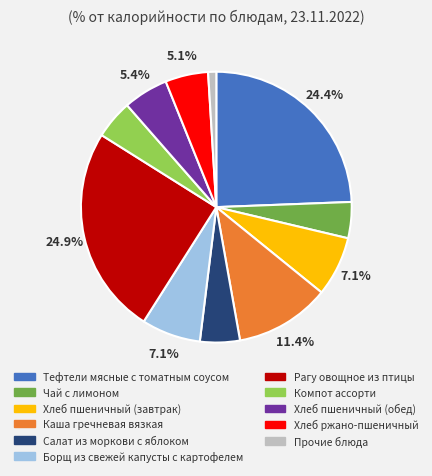

Is there a majority slice in this chart?

No